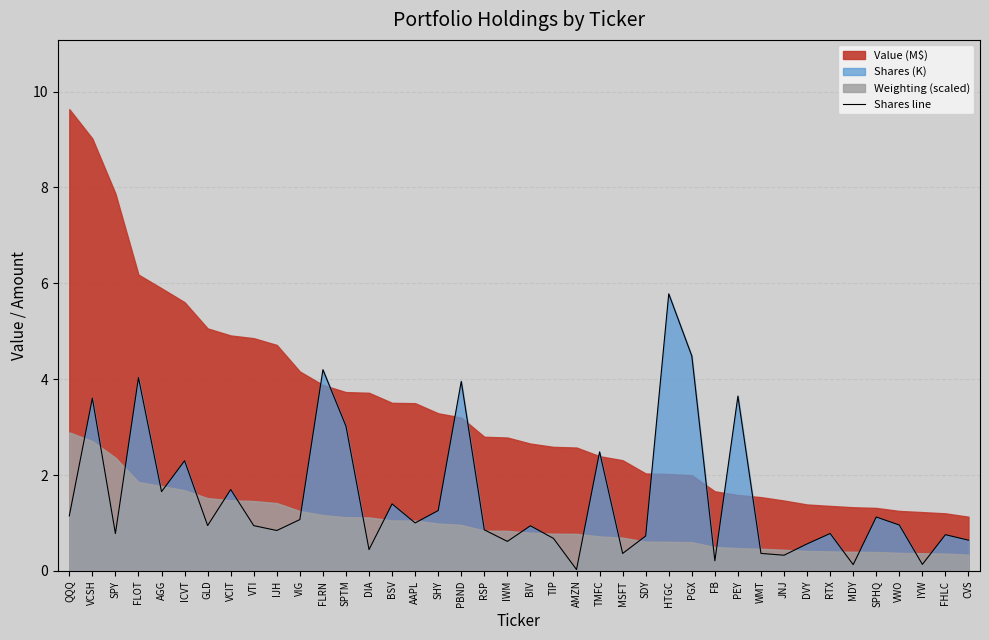

Where is the first local minimum?

SPY